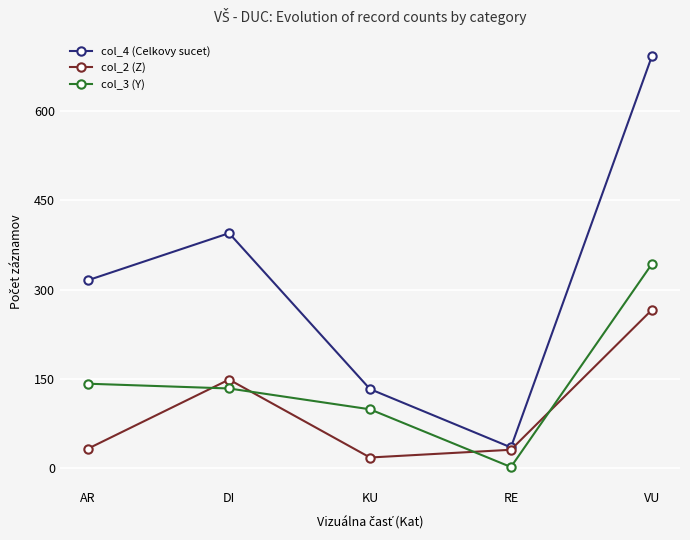

Is the value of col_3 (Y) at KU greater than the value of col_2 (Z) at DI?

No